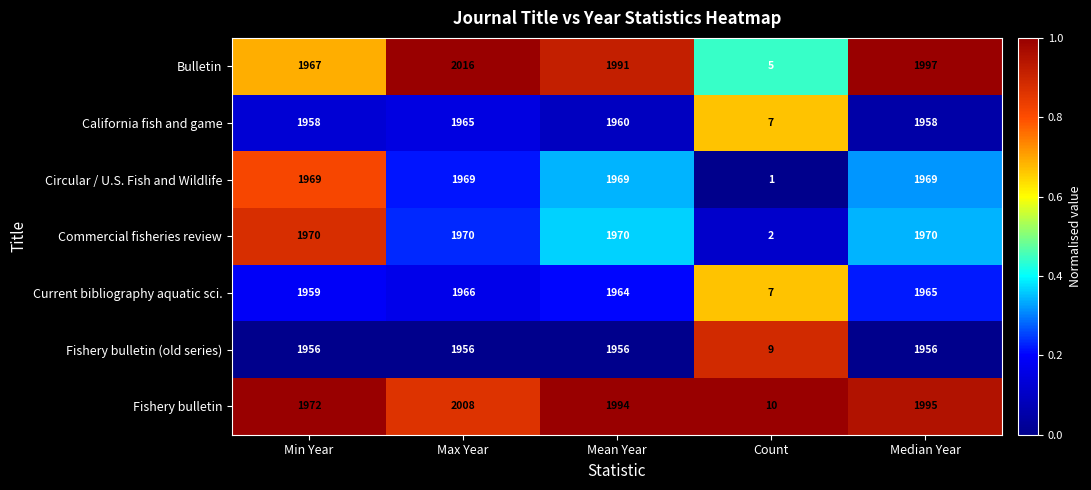

Rank the series at Min Year from highest to lowest value.

Fishery bulletin, Commercial fisheries review, Circular / U.S. Fish and Wildlife, Bulletin, Current bibliography aquatic sci., California fish and game, Fishery bulletin (old series)